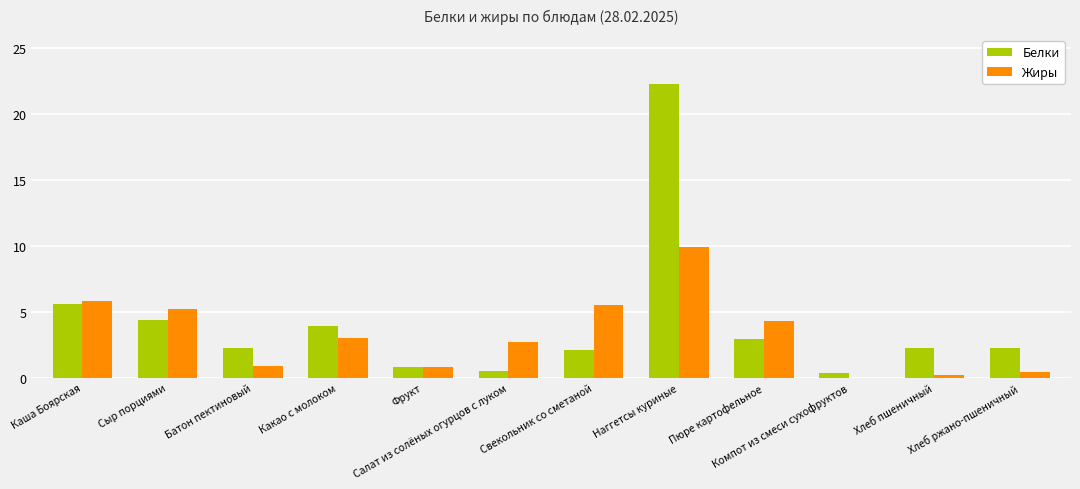

What is the sum of all Жиры values?

38.9